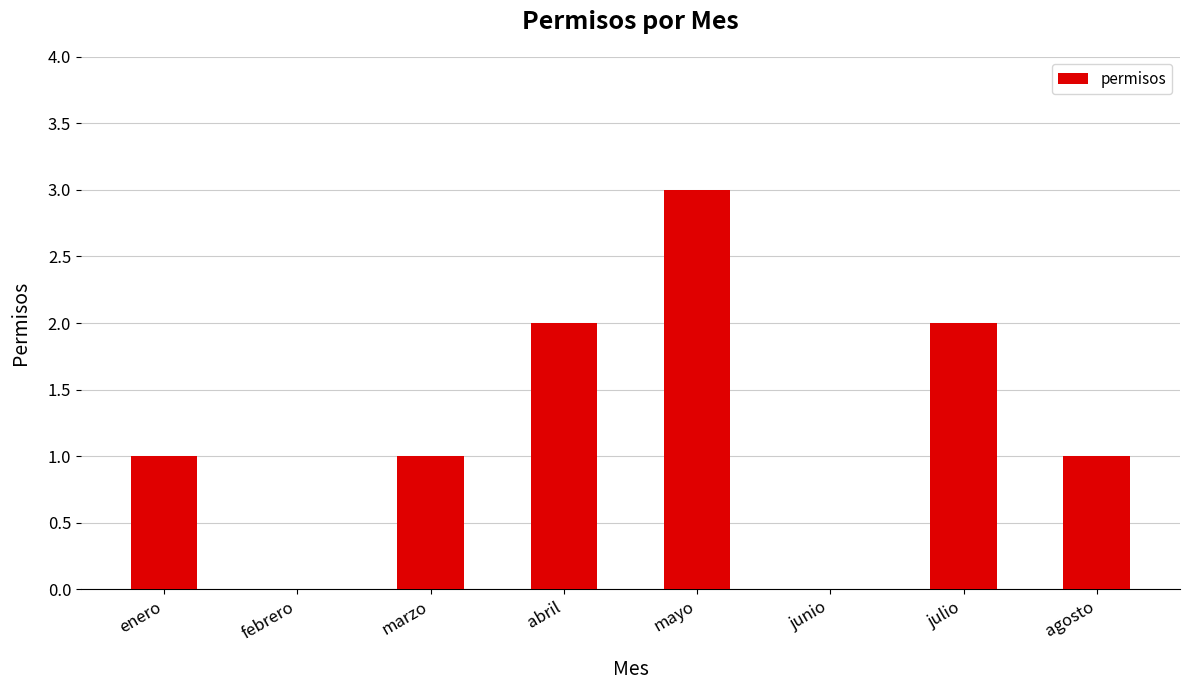

Which category has the highest value across all series?

mayo